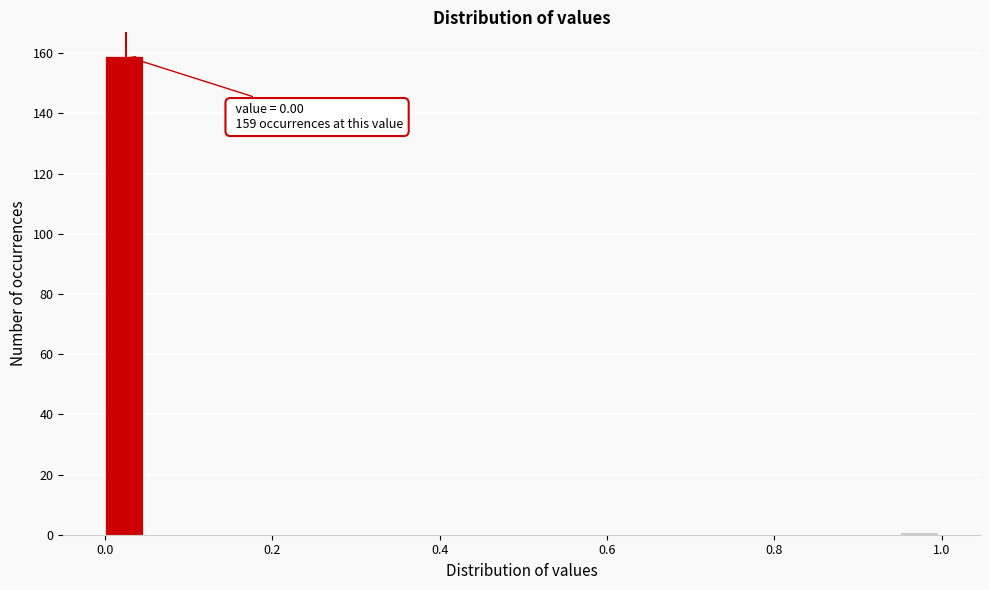

Read against the x-axis, roughly where is the centre of the tallest bar?

0.02